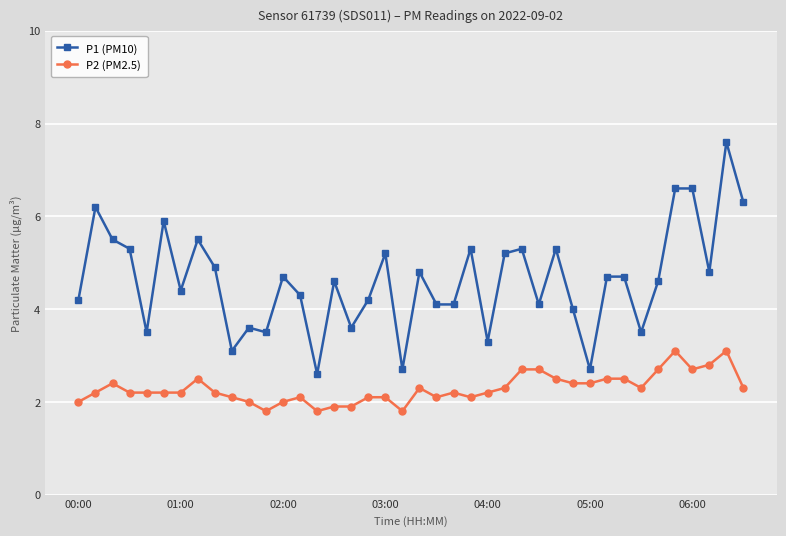

Rank the series by their maximum value, from highest to lowest.

P1 (PM10), P2 (PM2.5)